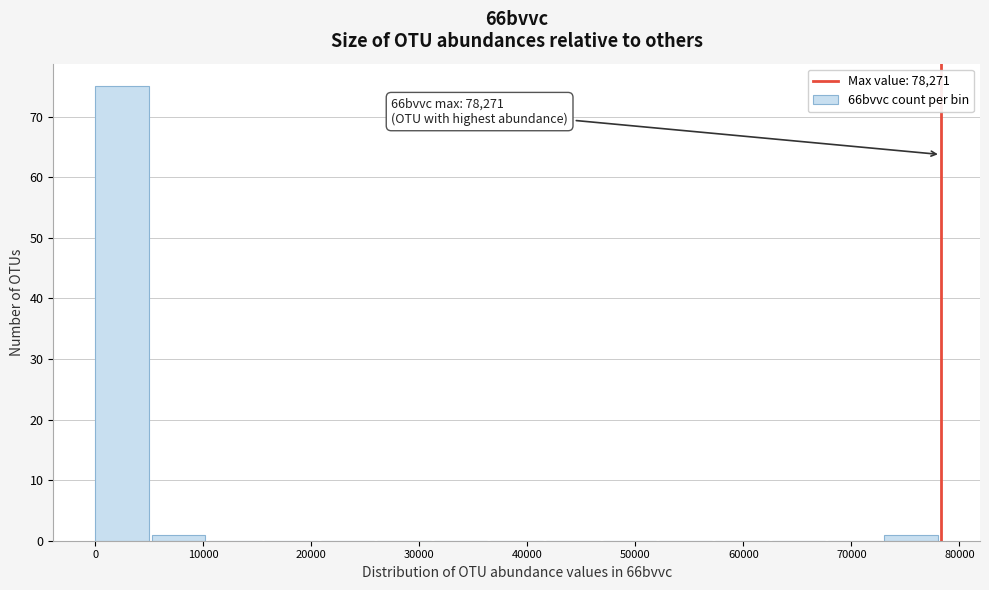

Over which range of the x-axis is the bar tallest?

0 to 5000